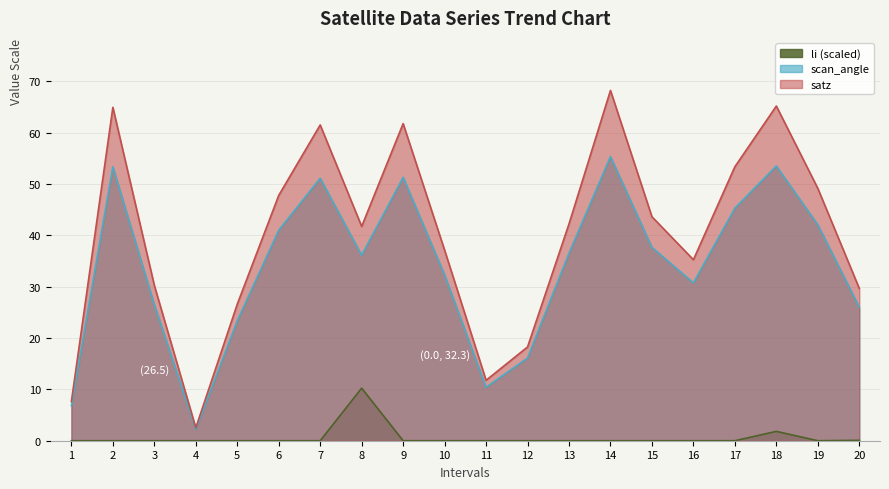

What is the value of the scan_angle point at the 16th from the left?

30.7